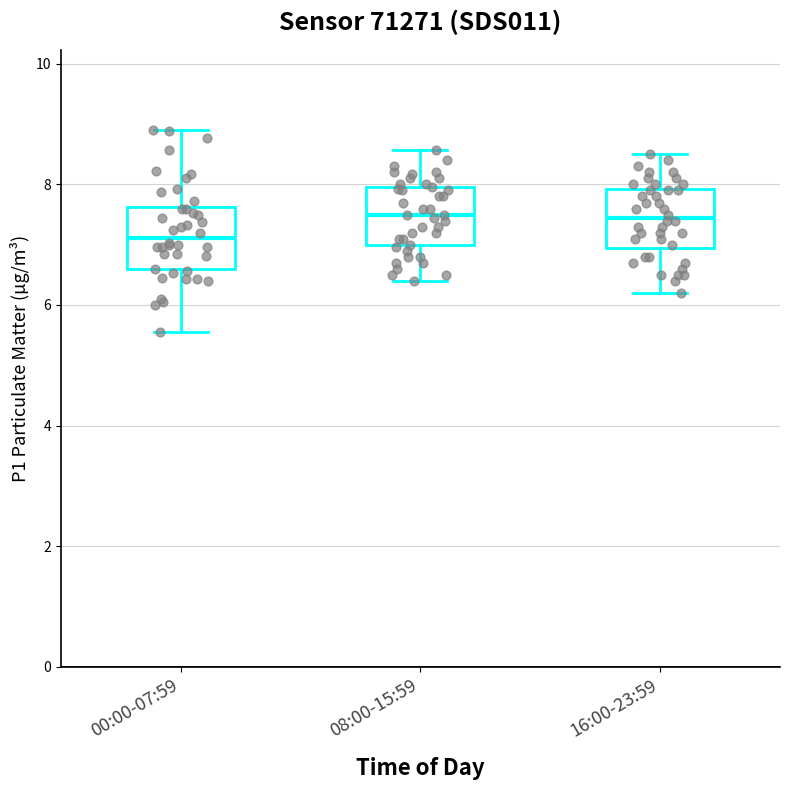

Where is the upper edge of the box for 16:00-23:59 on the y-axis? The values are not printed on the chart, so give them approximately, as read against the axis.

8.0